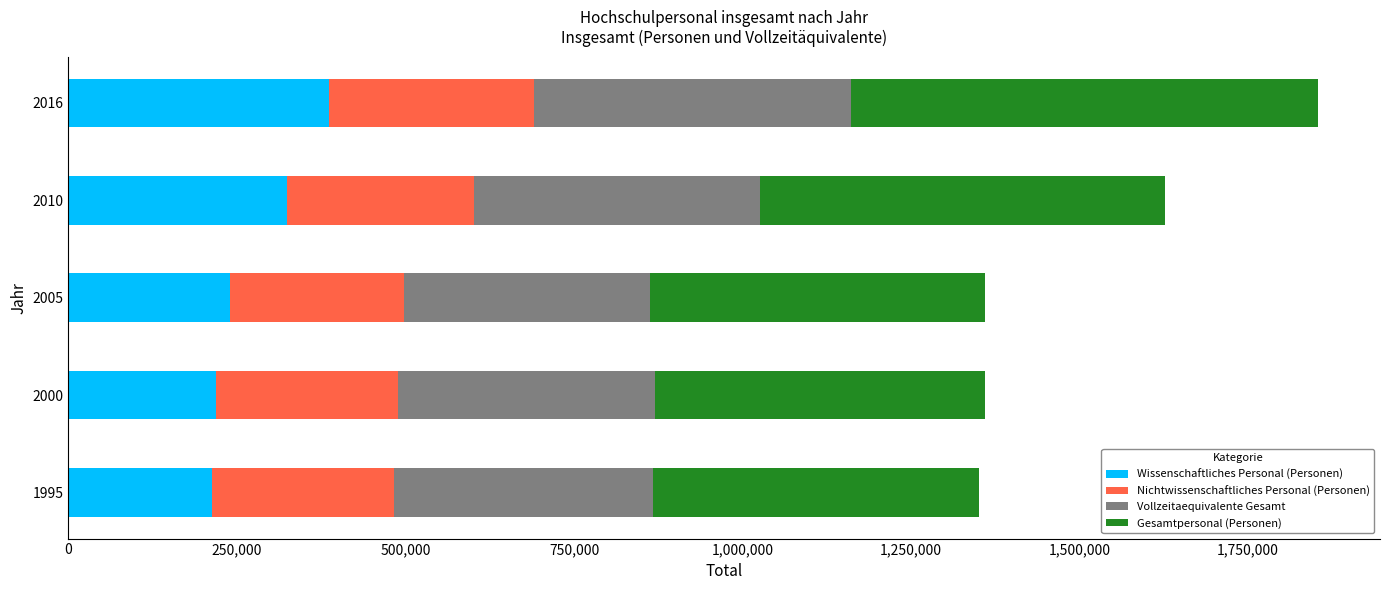

What are all the series names shown in the legend?

Wissenschaftliches Personal (Personen), Nichtwissenschaftliches Personal (Personen), Vollzeitaequivalente Gesamt, Gesamtpersonal (Personen)